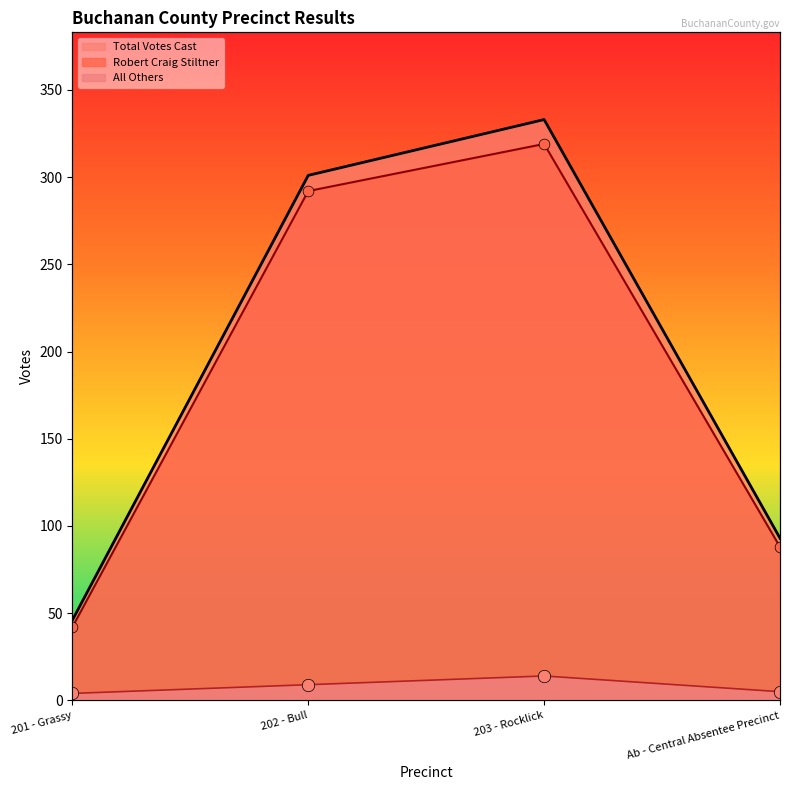

At how many categories does at least one series exceed 262?

2